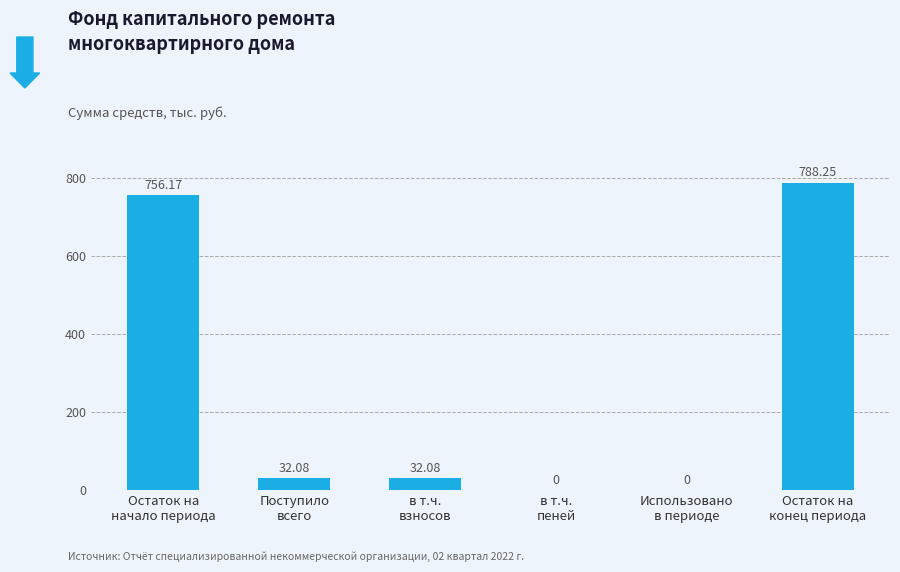

How many values exceed 32?

4